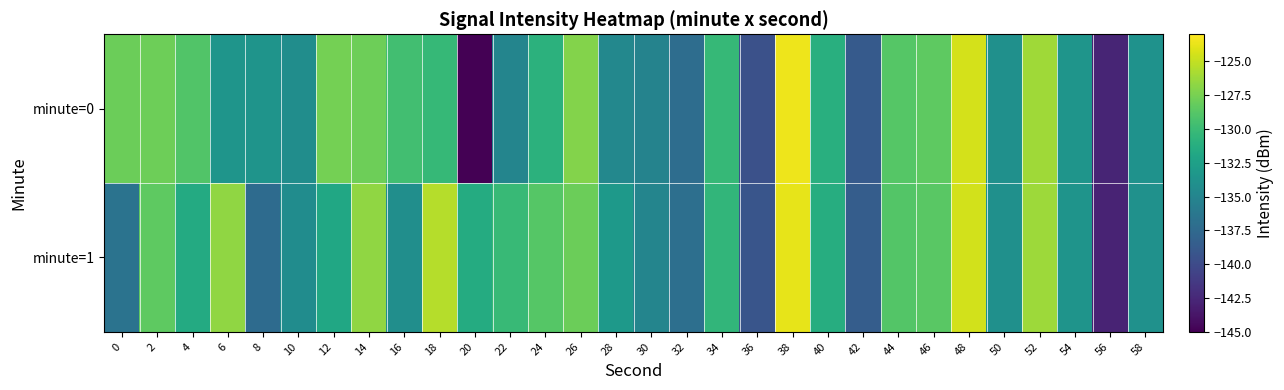

How many data points does each series have?

30